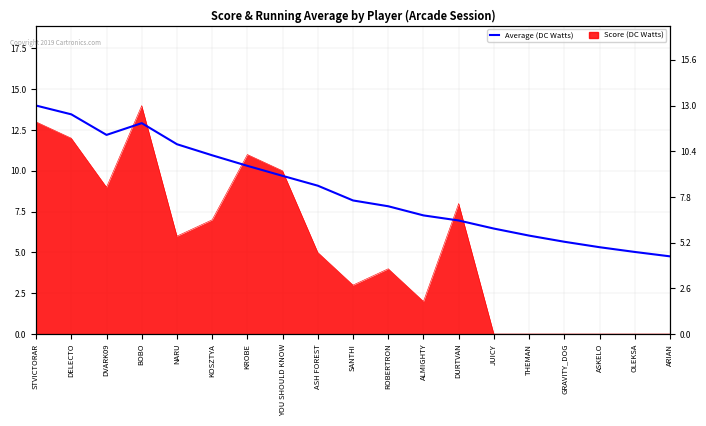

How many values are below 7?

8